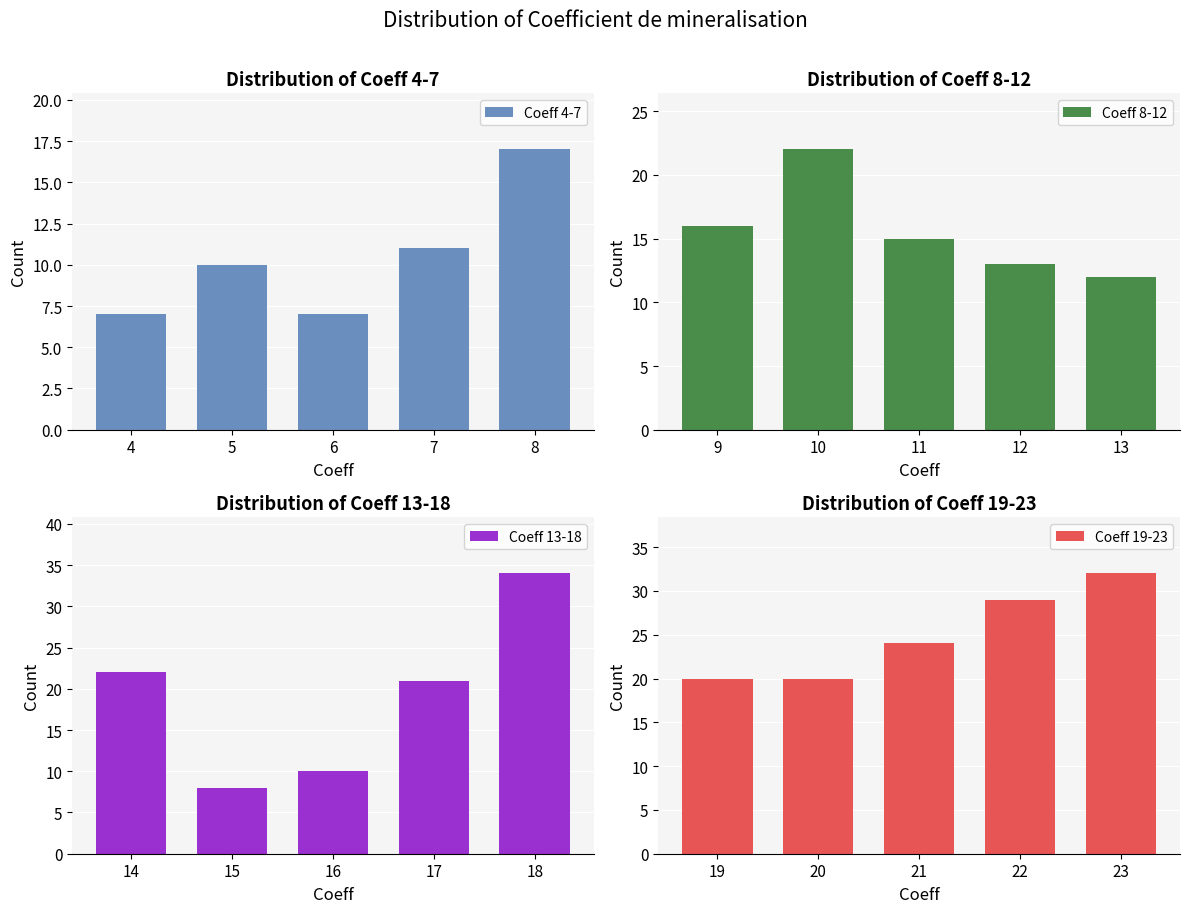

Rank the series by their maximum value, from highest to lowest.

Coeff 13-18, Coeff 19-23, Coeff 8-12, Coeff 4-7